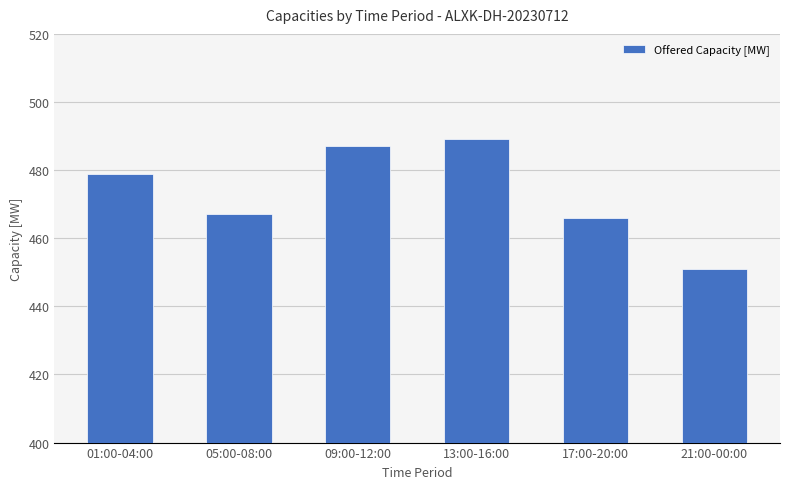

What is the change in value from 01:00-04:00 to 05:00-08:00?

-12